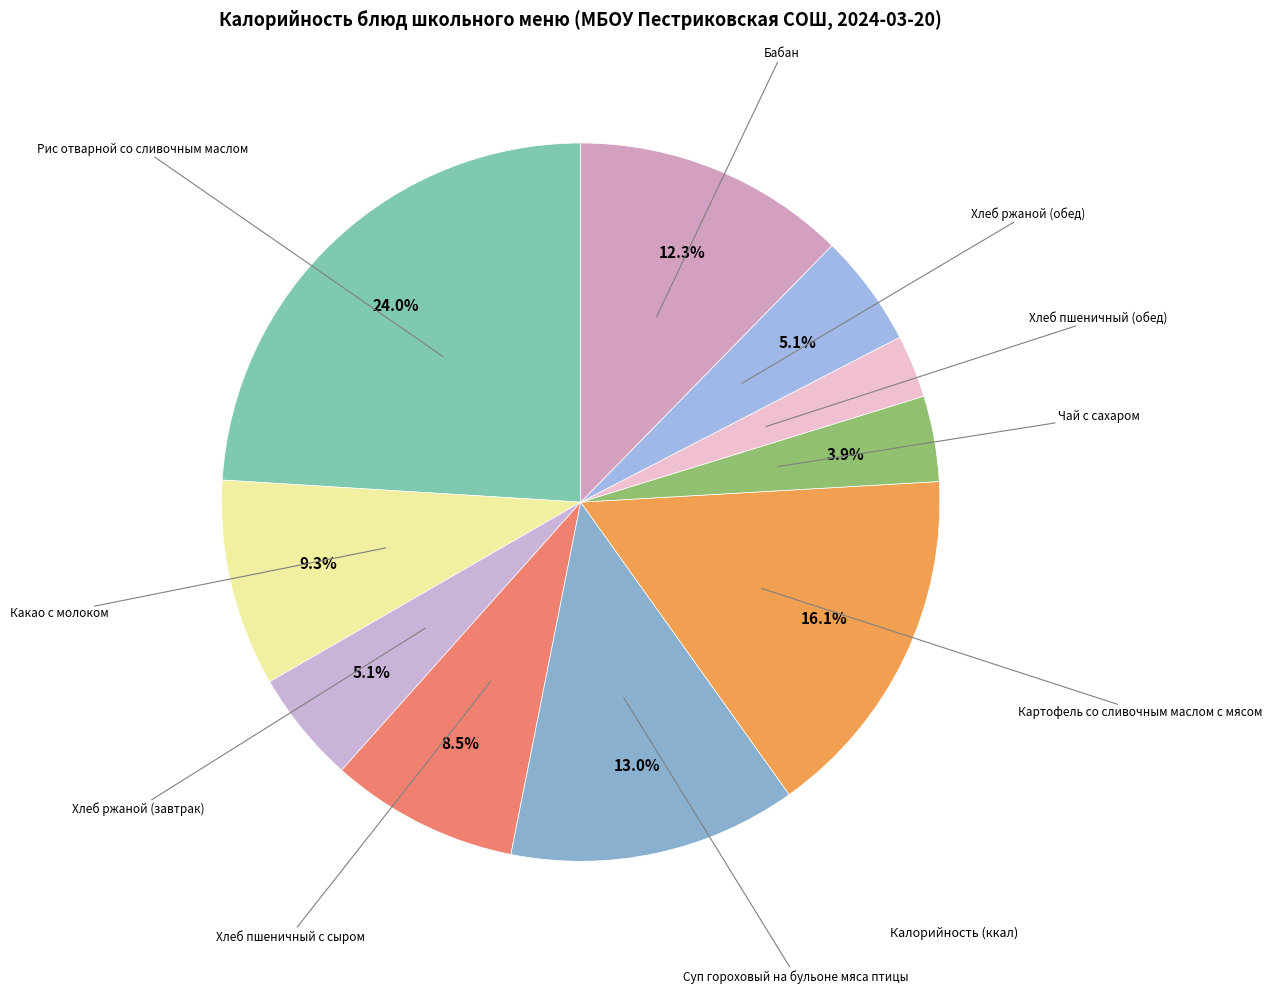

How many segments does this pie chart have?

10